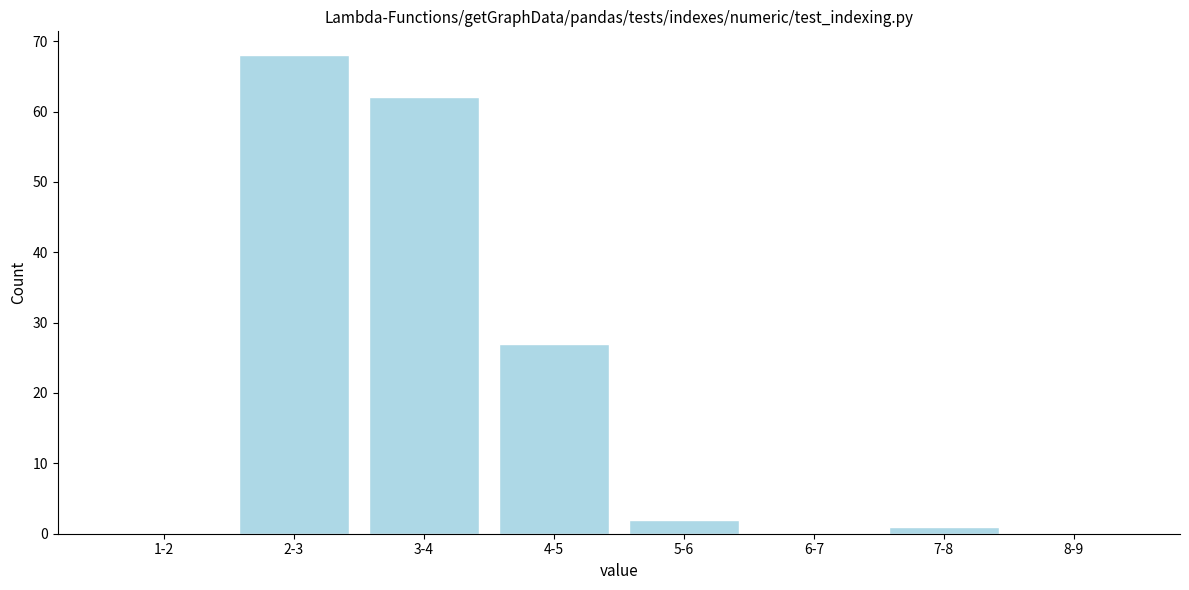

Reading left to right, transcribe all the data shown in this chart.

1-2=0	2-3=68	3-4=62	4-5=27	5-6=2	6-7=0	7-8=1	8-9=0